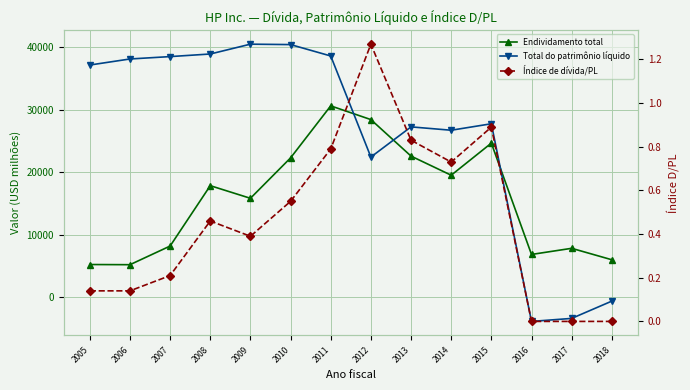

Rank the series by their average value, from highest to lowest.

Total do patrimônio líquido, Endividamento total, Índice de dívida/PL